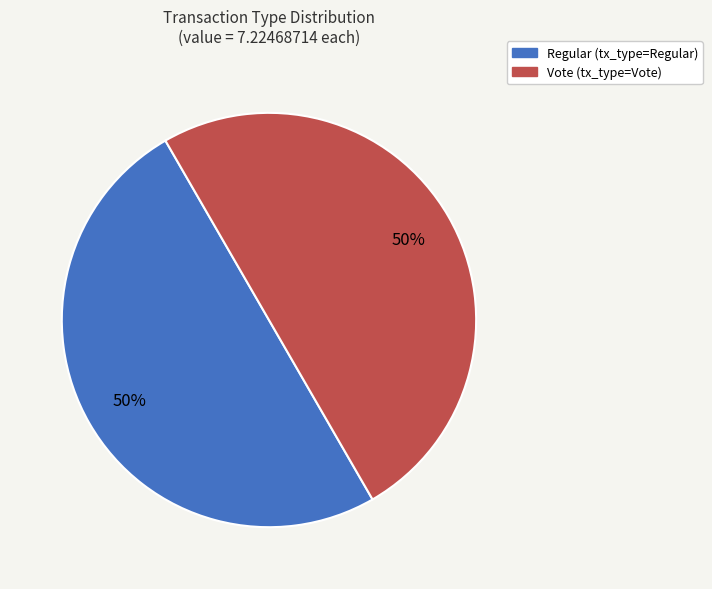

To the nearest percent, what is the average slice percentage?

50%